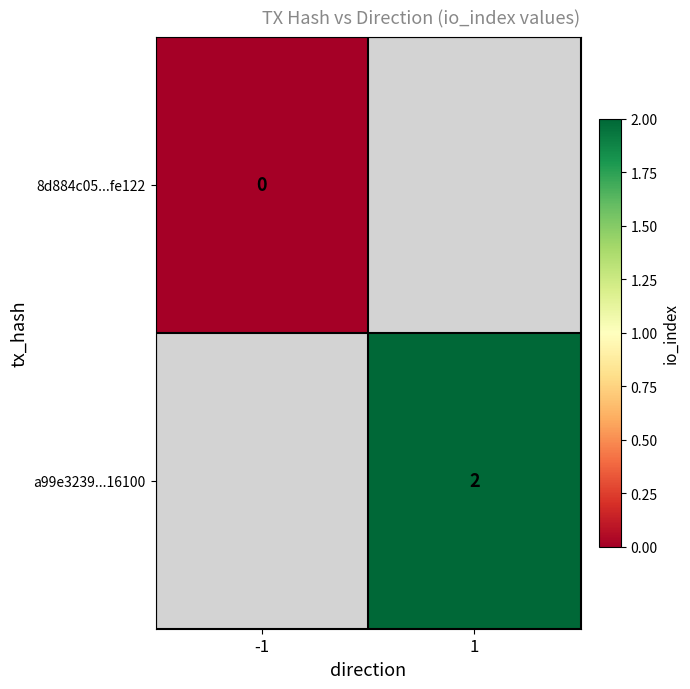

The a99e3239...16100 series shows 3 at 1. True or false?

False